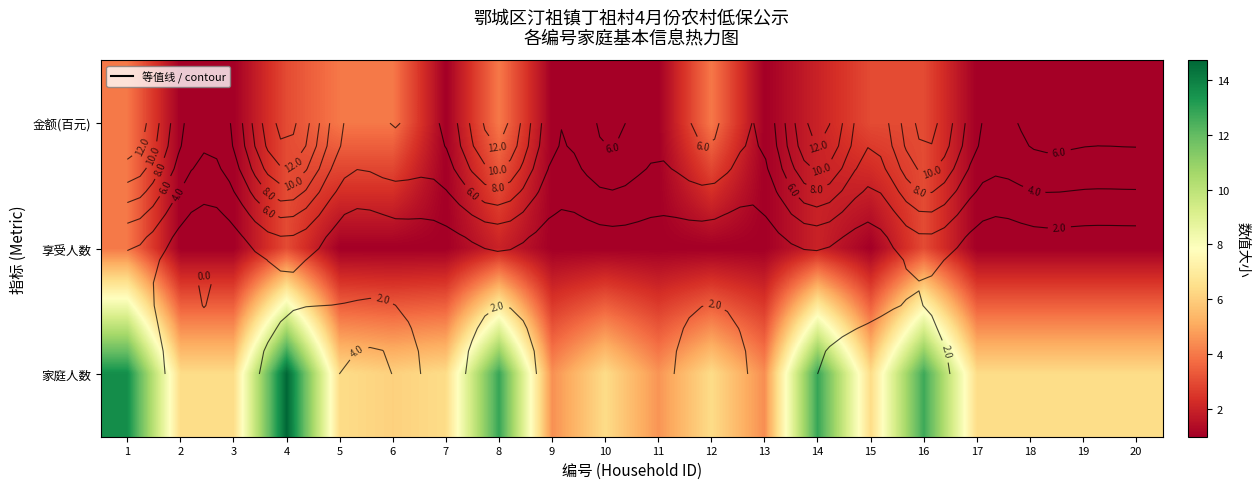

What is the average value of the 家庭人数 series?

7.8